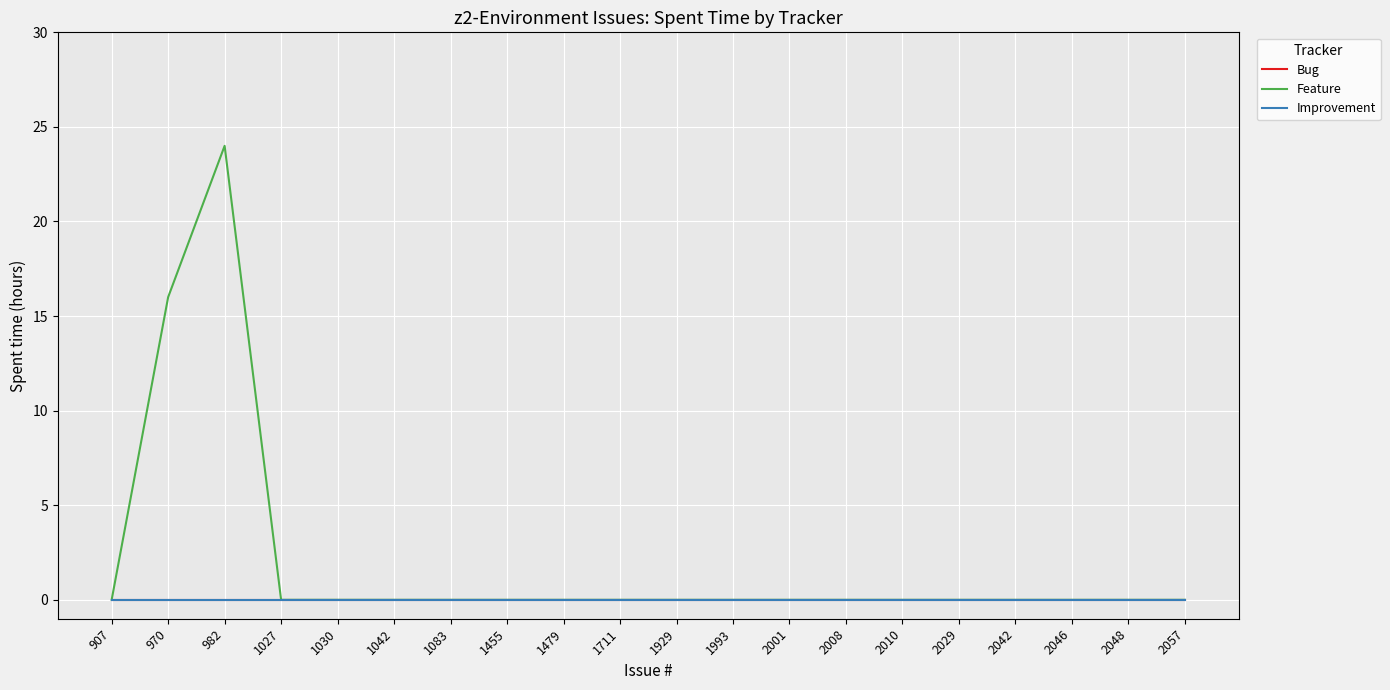

Does the chart display data point markers on the line(s)?

No